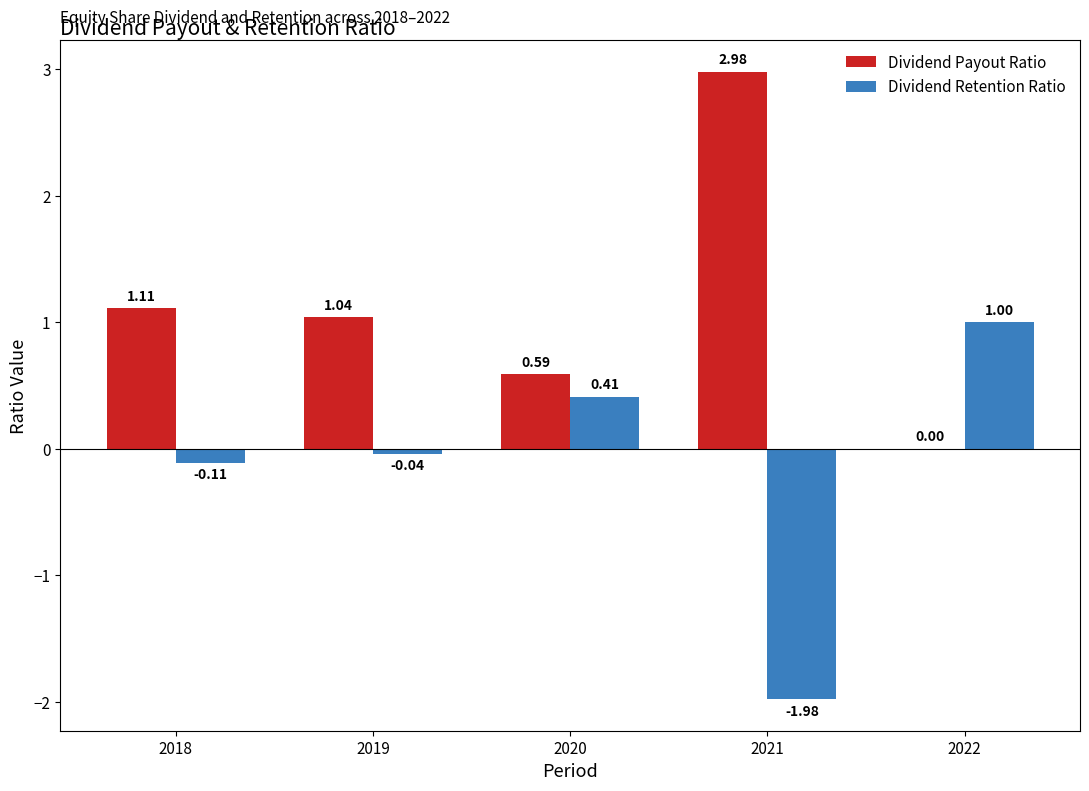

How many groups of bars are there?

5